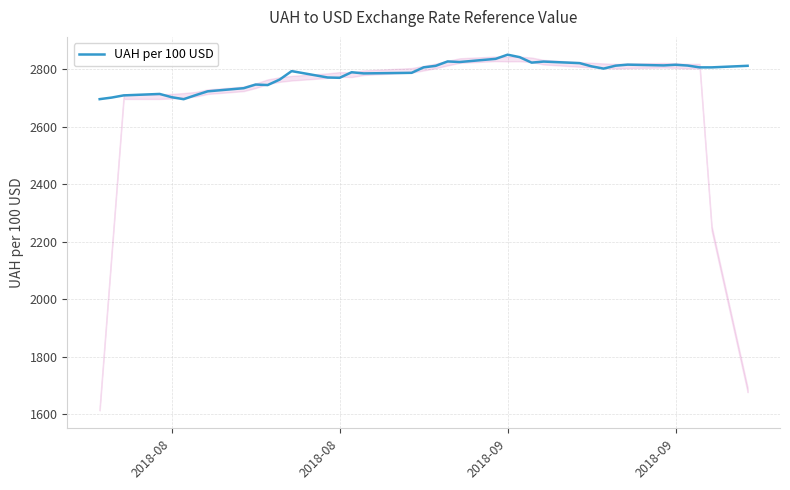

What is the smallest value displayed?

2695.6